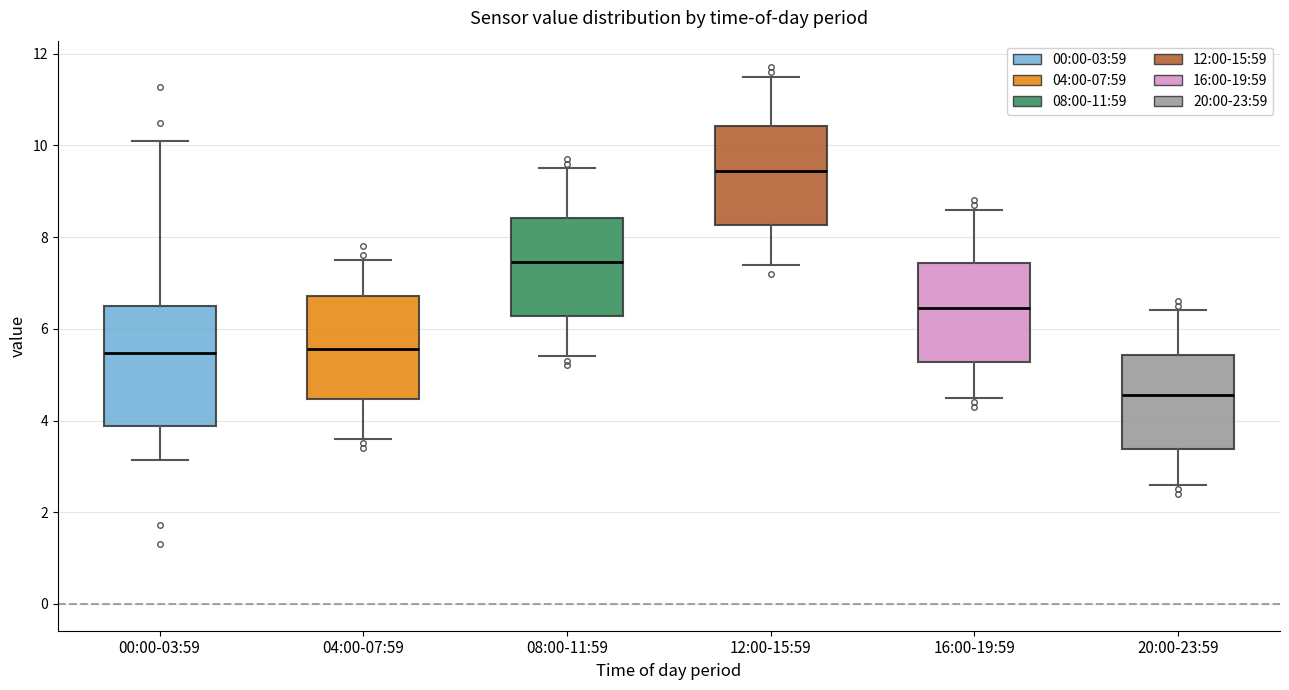

Which box's median line is the lowest?

20:00-23:59